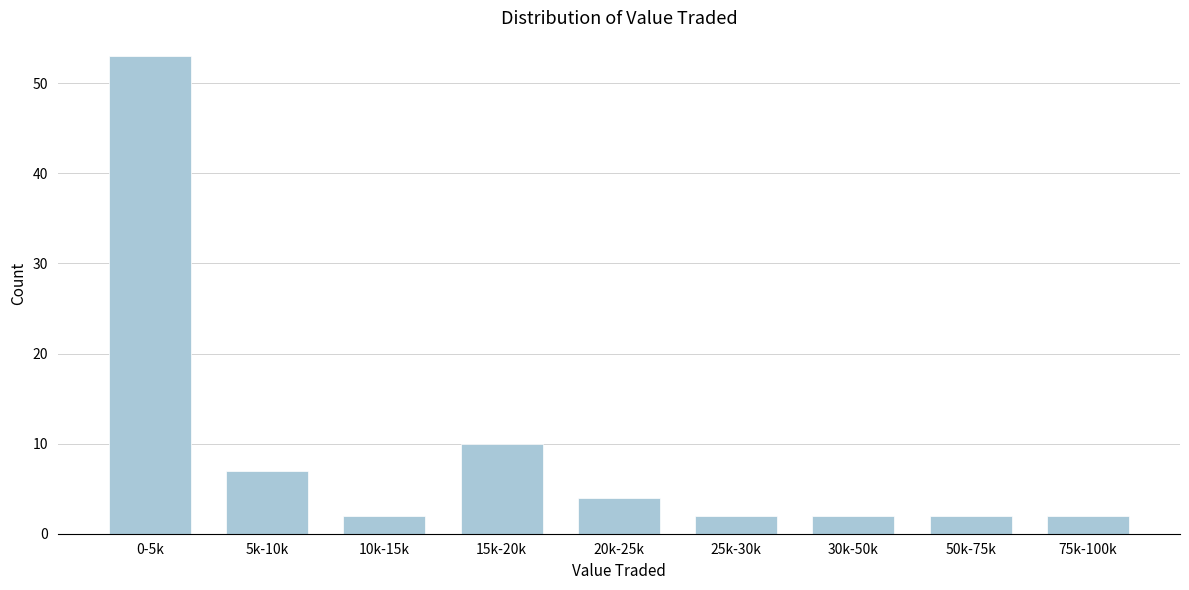

Reading right to left, what are all the values shown in this chart?

2	2	2	2	4	10	2	7	53